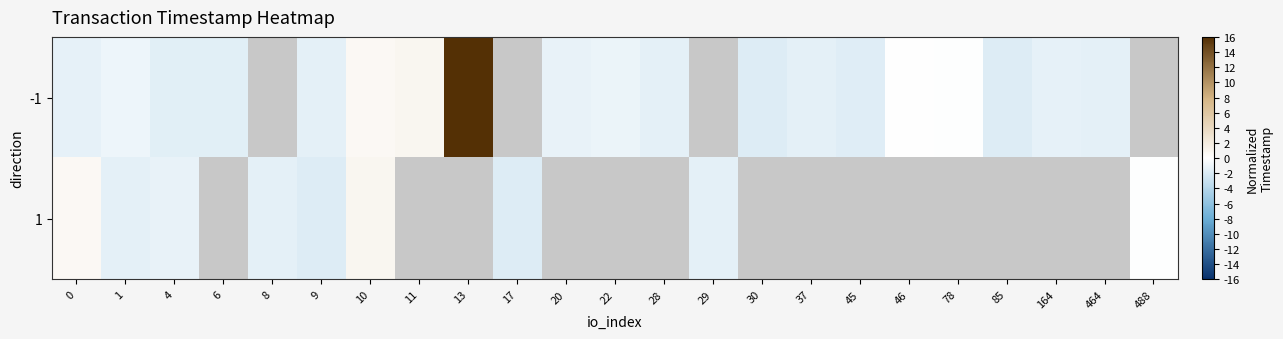

Which has a higher value, 9 or 28?

9